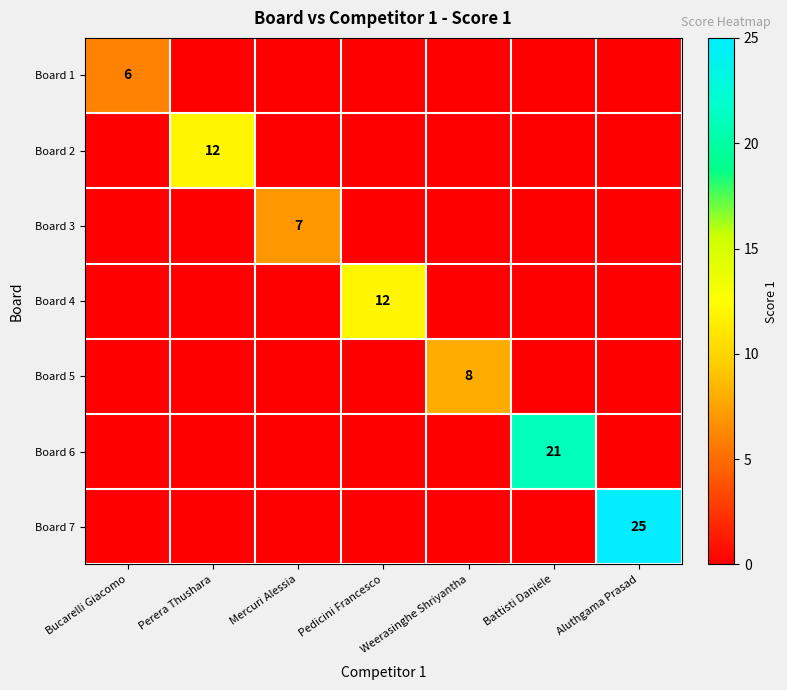

Is the value of Board 1 at Pedicini Francesco greater than the value of Board 7 at Perera Thushara?

No